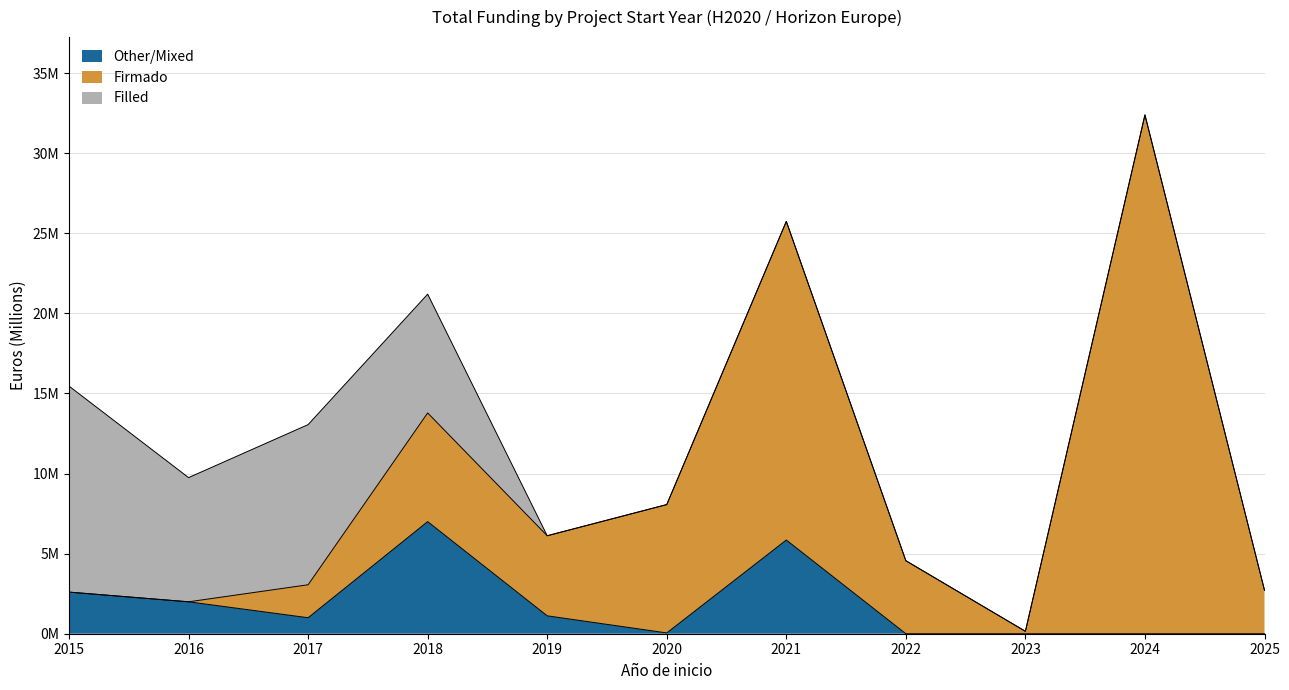

How many data points does each series have?

11